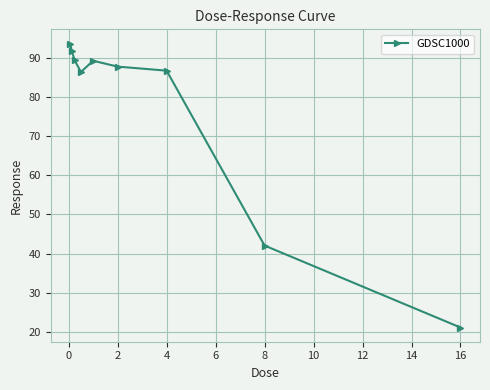

What is the sum of all values?

687.6